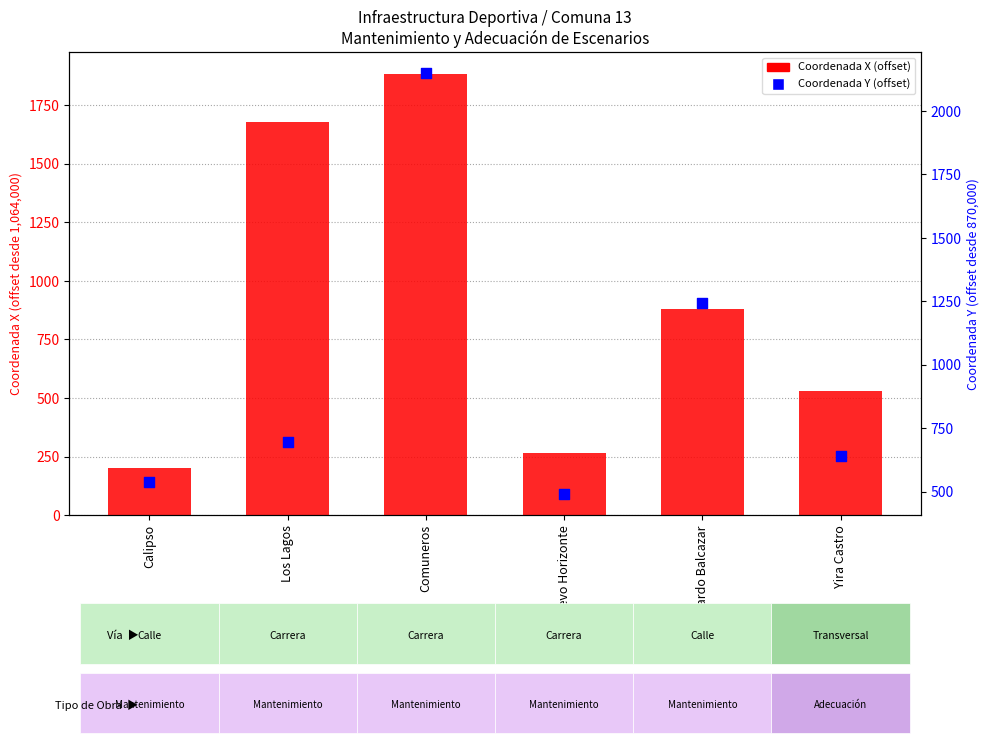

At which category is the sum across all series the highest?

Comuneros